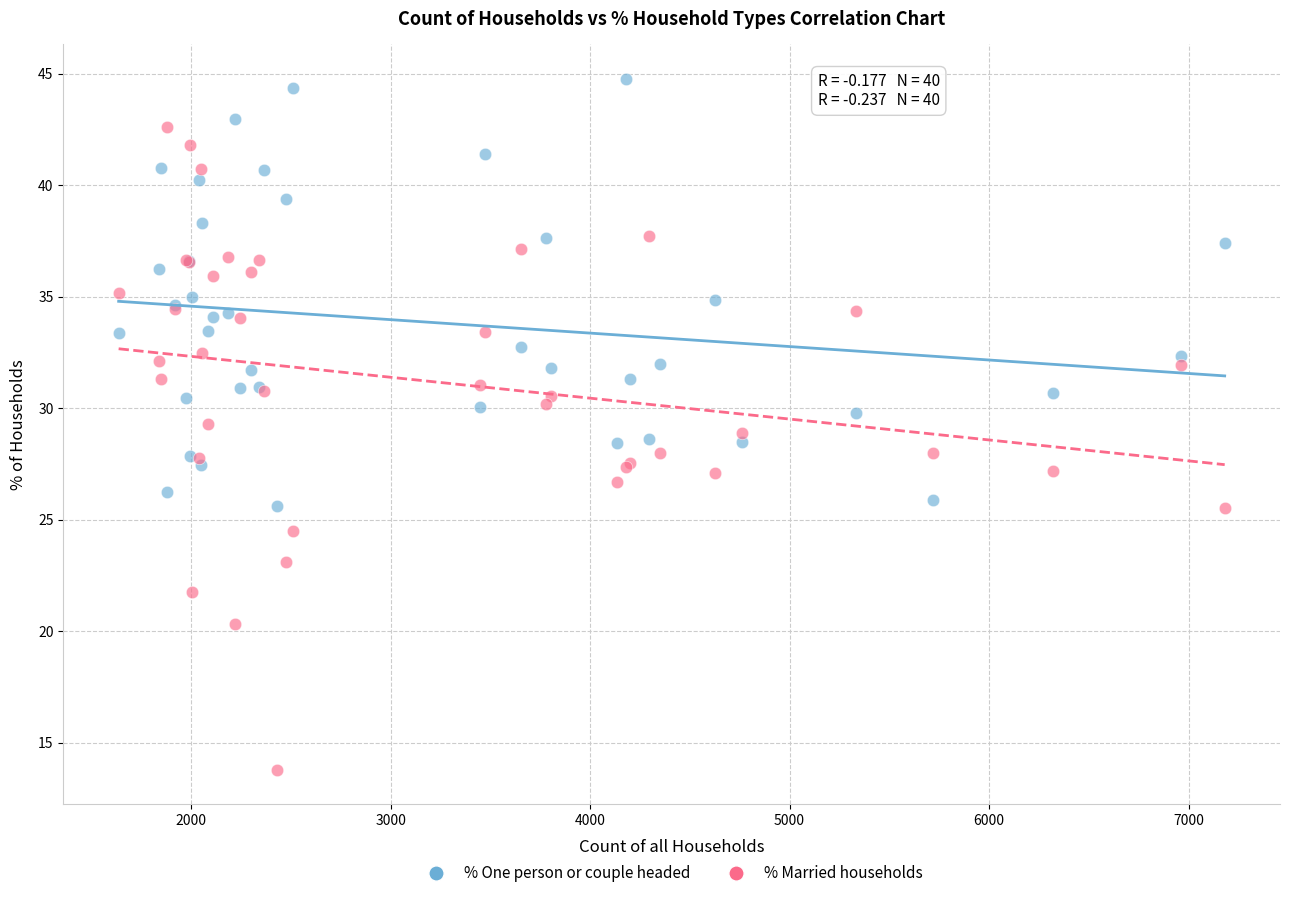

Which series has the widest spread of Y values?

% Married households